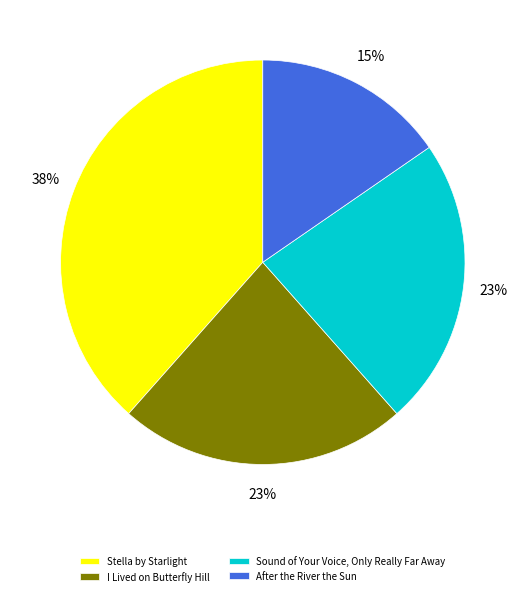

Is there a majority slice in this chart?

No